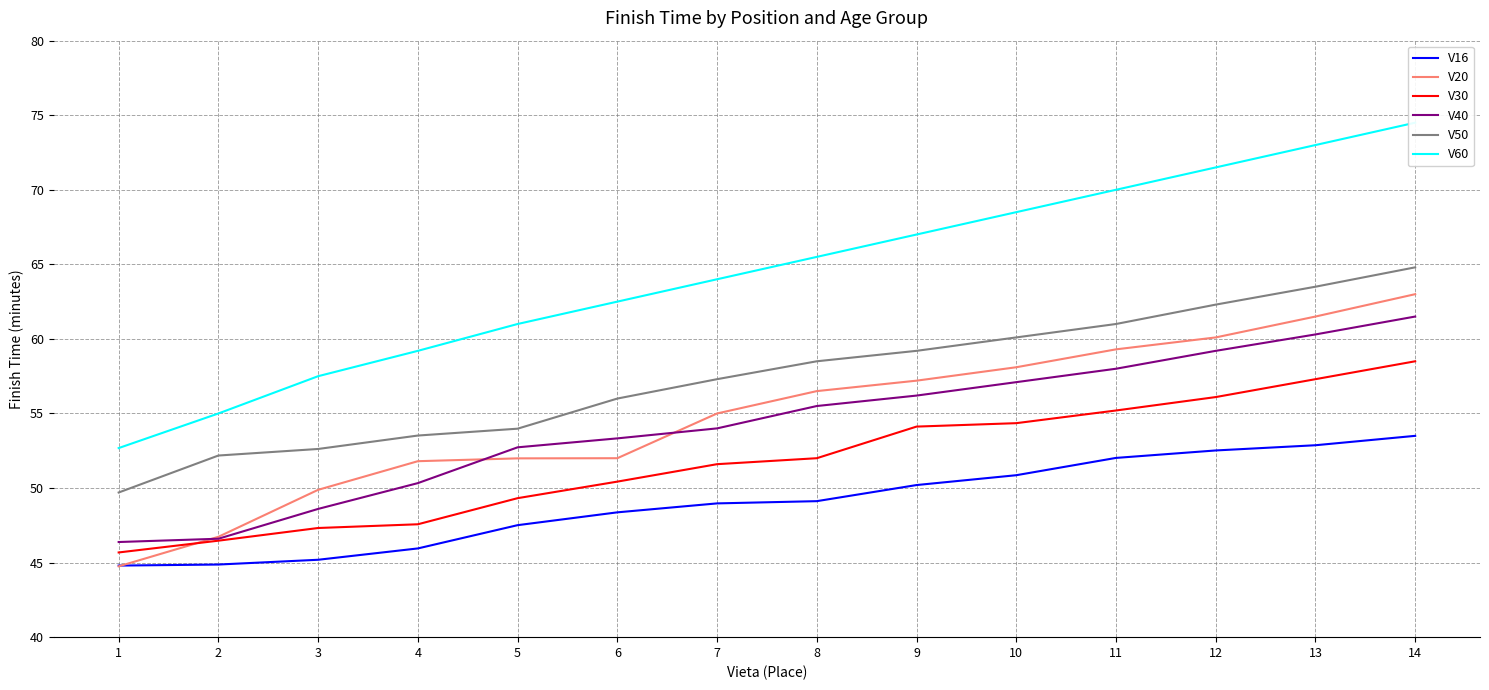

How many values in the V30 series are below 52?

7